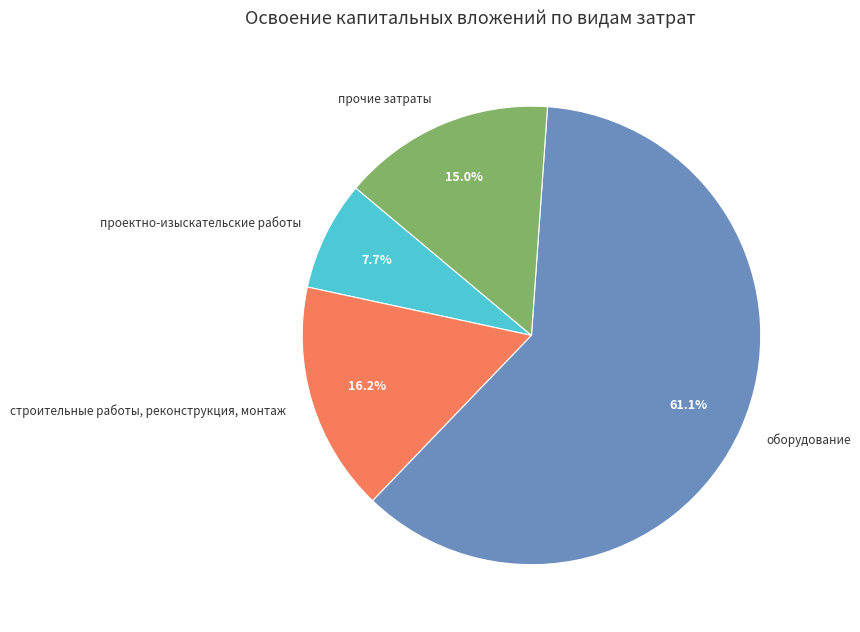

To the nearest percent, what is the combined percentage of проектно-изыскательские работы and оборудование?

69%